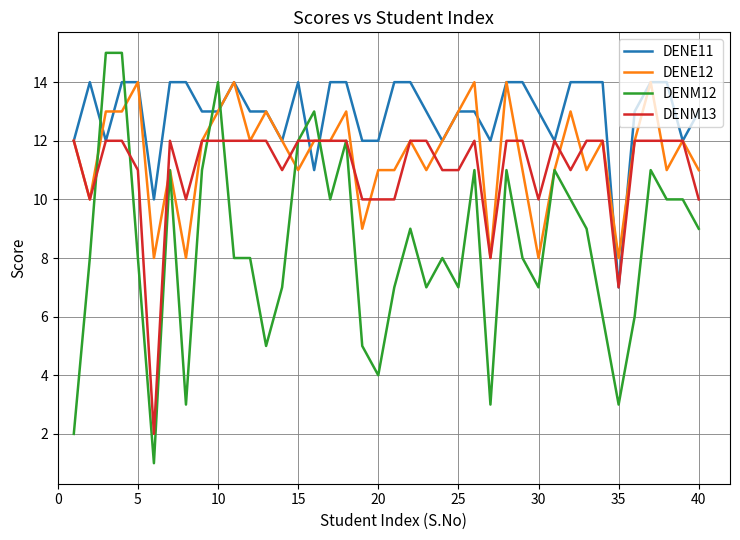

Which series has the widest spread of values?

DENM12